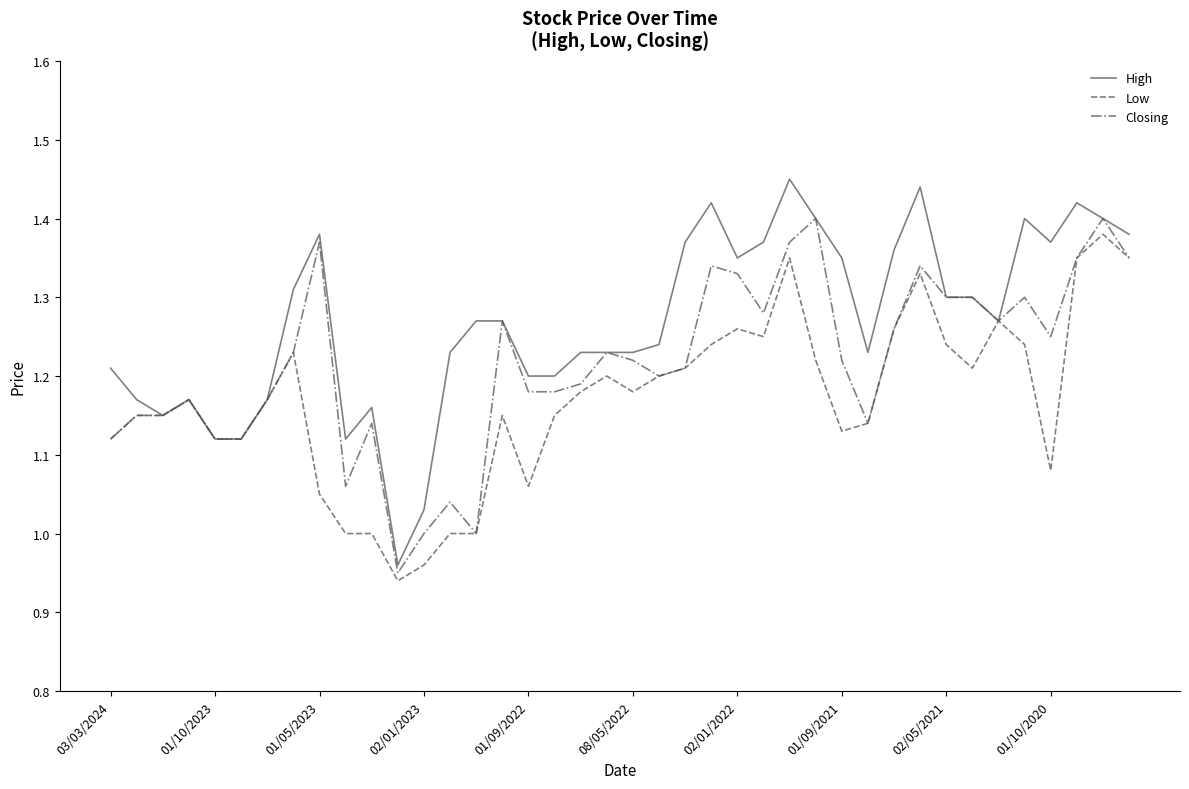

Which series has the largest total across all categories?

High